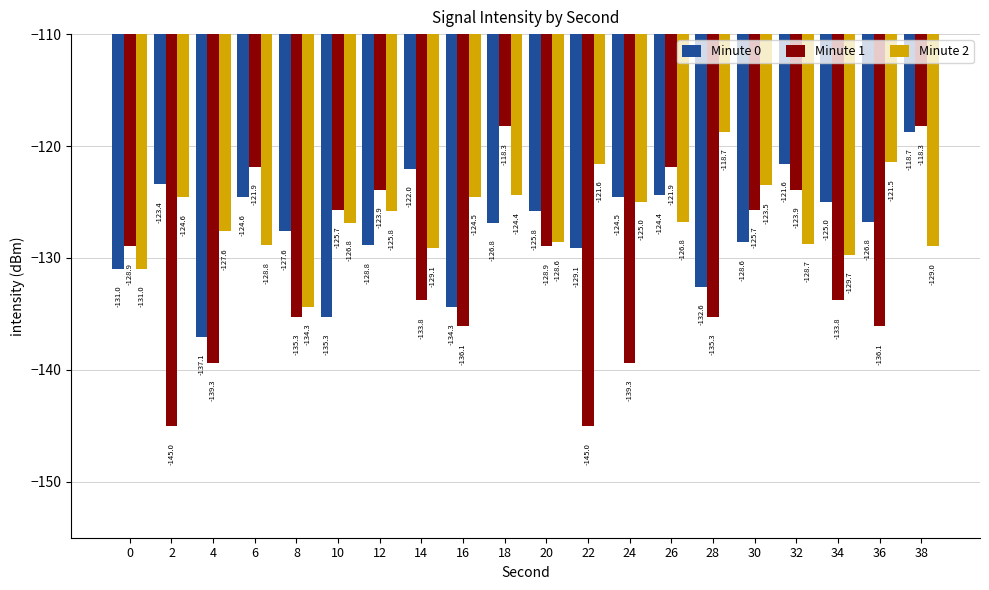

What is the difference between the highest and lowest values at 10?

9.5